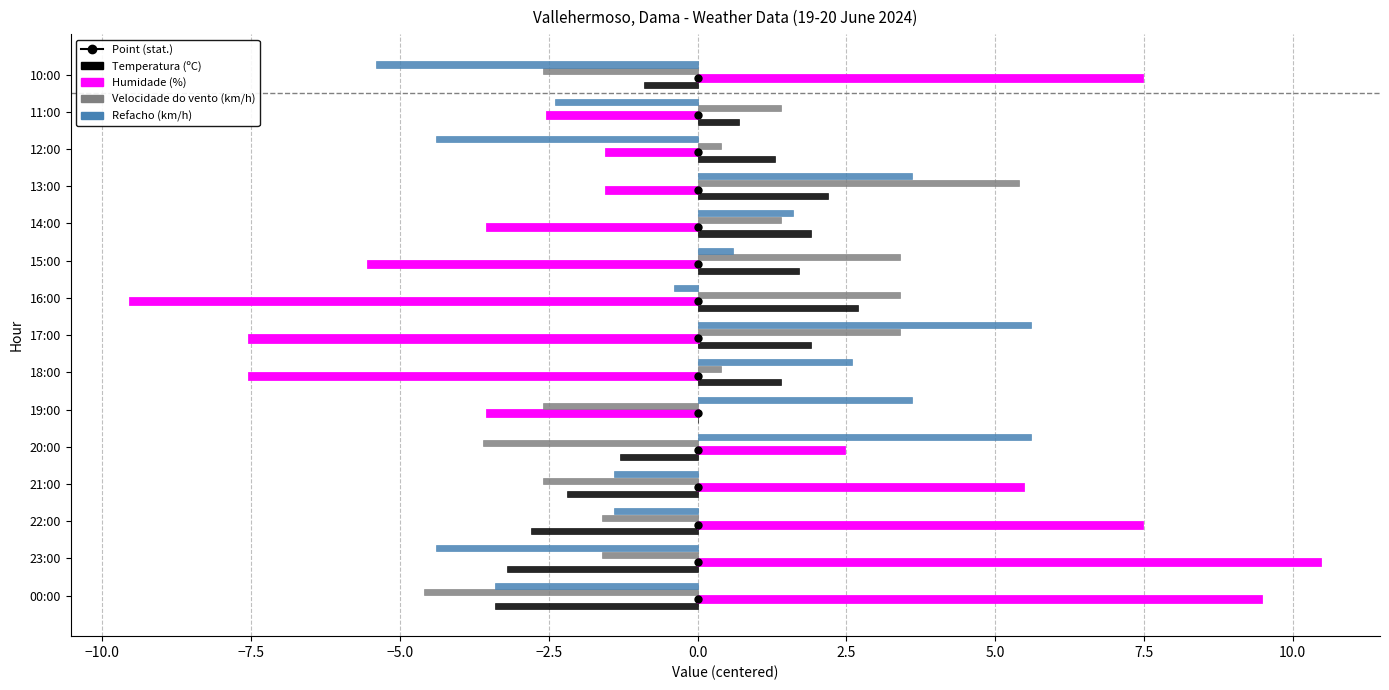

What is the sum of the Refacho (km/h) values at 11:00 and 15:00?

-1.8